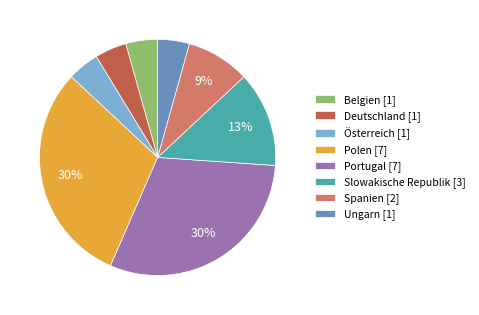

Is the sum of Slowakische Republik and Portugal greater than half?

No